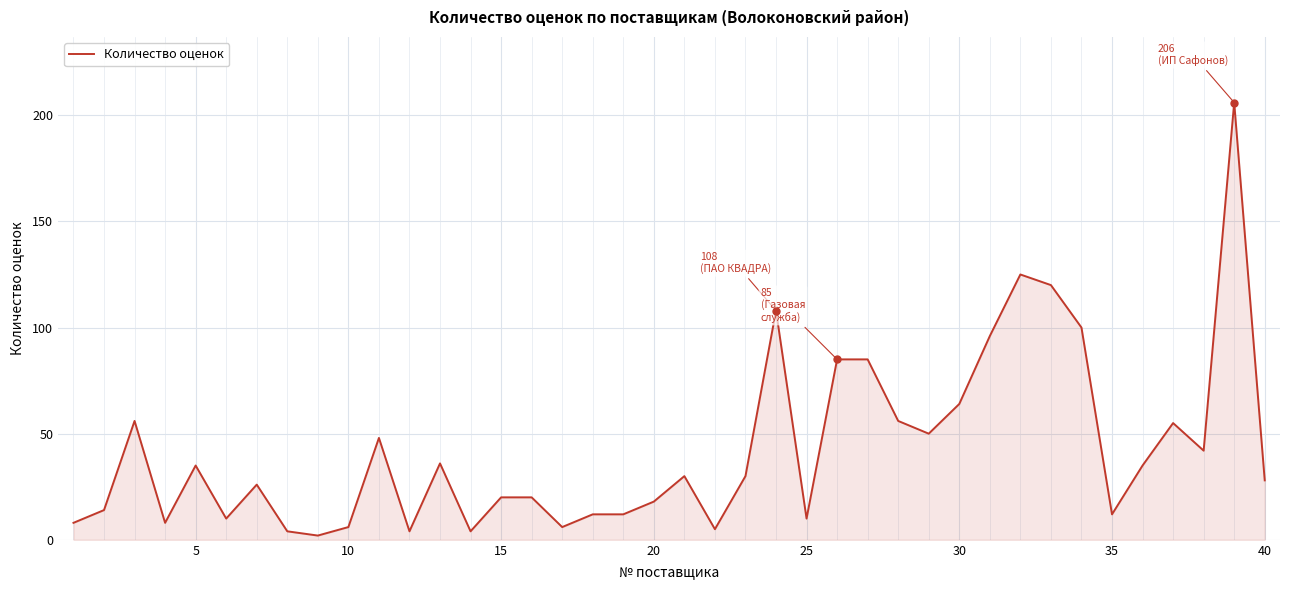

What is the difference between the maximum and minimum values?

204